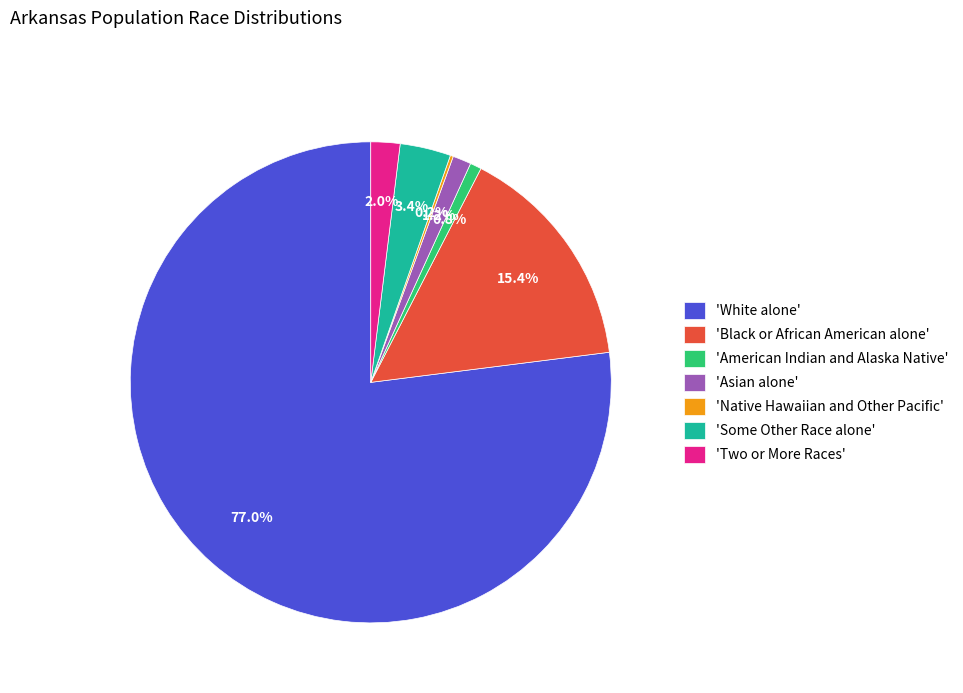

How much of the chart is everything except 'Black or African American alone'?

84.6%